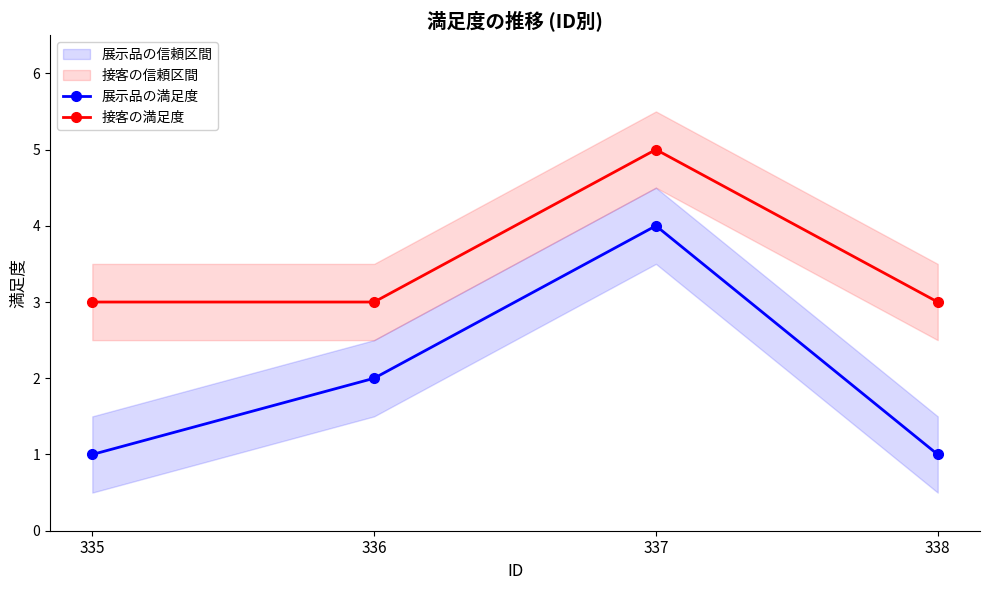

Reading right to left, what are all the values shown in this chart?

展示品の満足度: 1	4	2	1
接客の満足度: 3	5	3	3